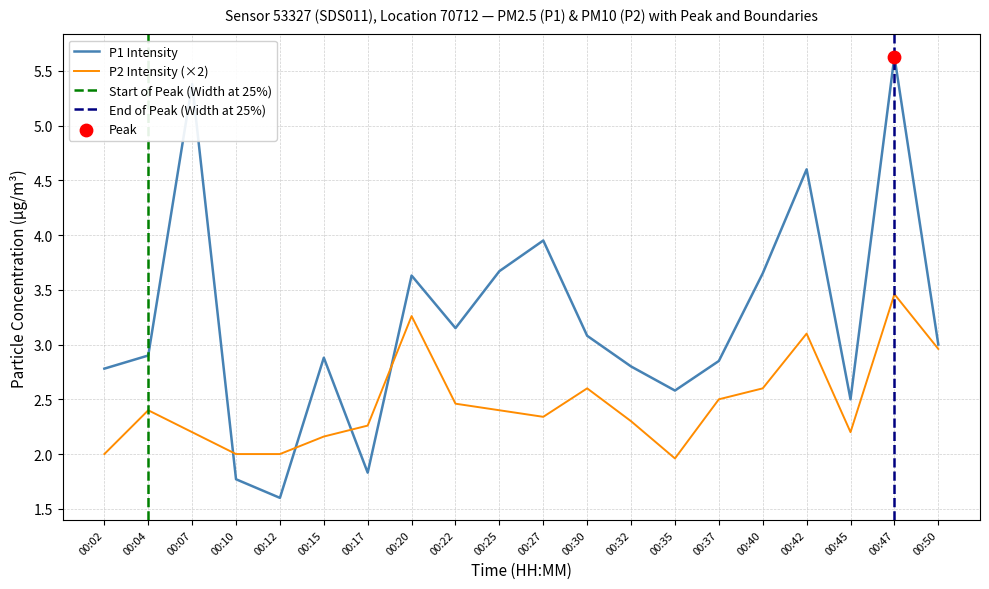

Which series has the widest spread of Y values?

P1